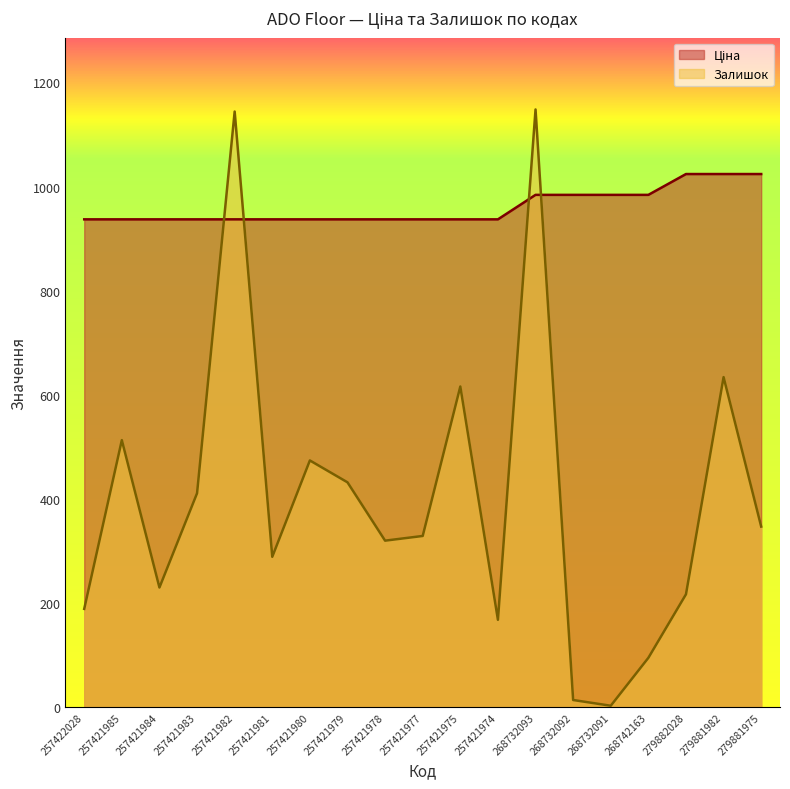

What are all the series names shown in the legend?

Ціна, Залишок